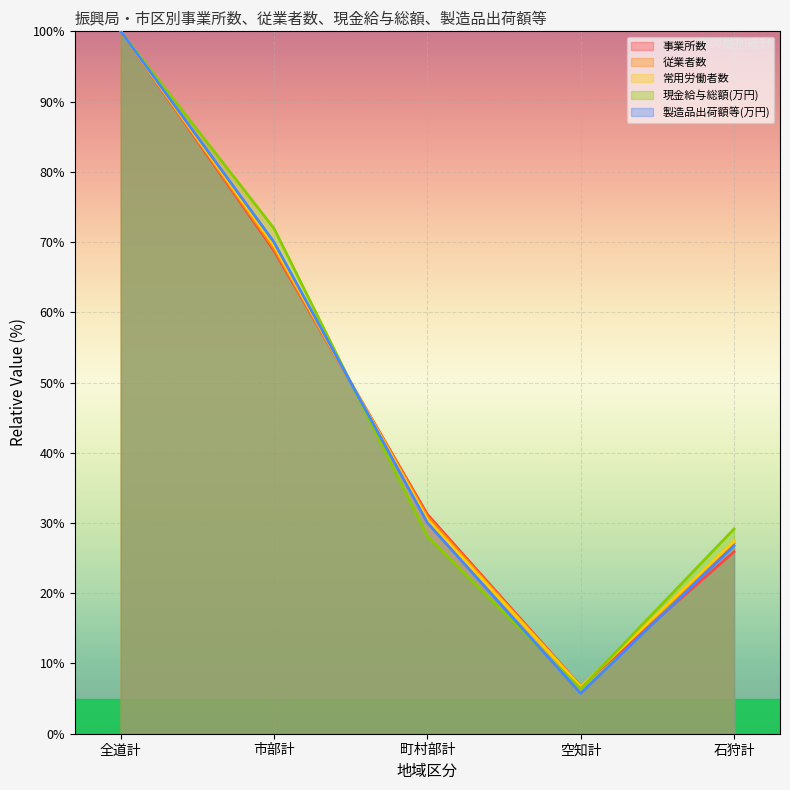

At which label is 現金給与総額(万円) closest to 53?

市部計